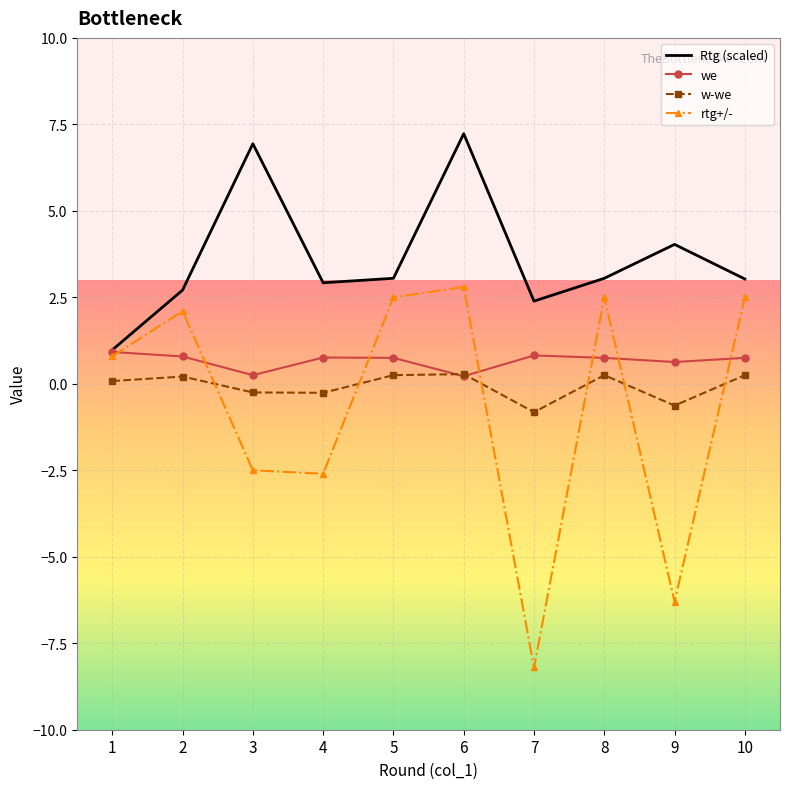

At 9, list the series in order from largest to smallest.

Rtg (scaled), we, w-we, rtg+/-